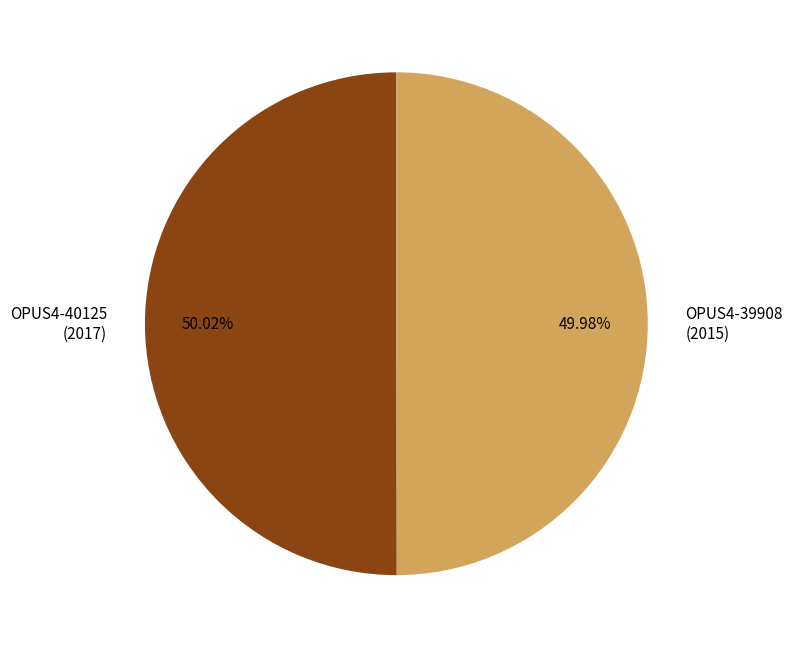

Is there a majority slice in this chart?

Yes